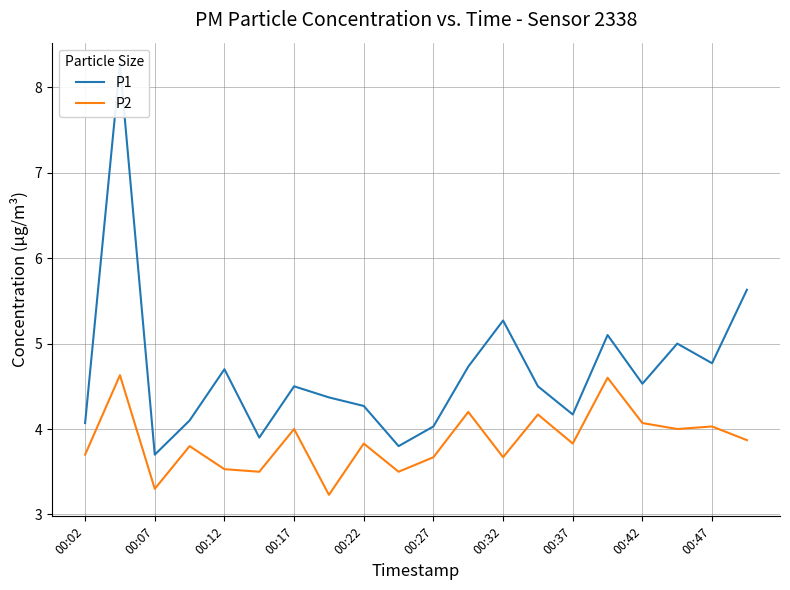

At how many categories does at least one series exceed 5?

4